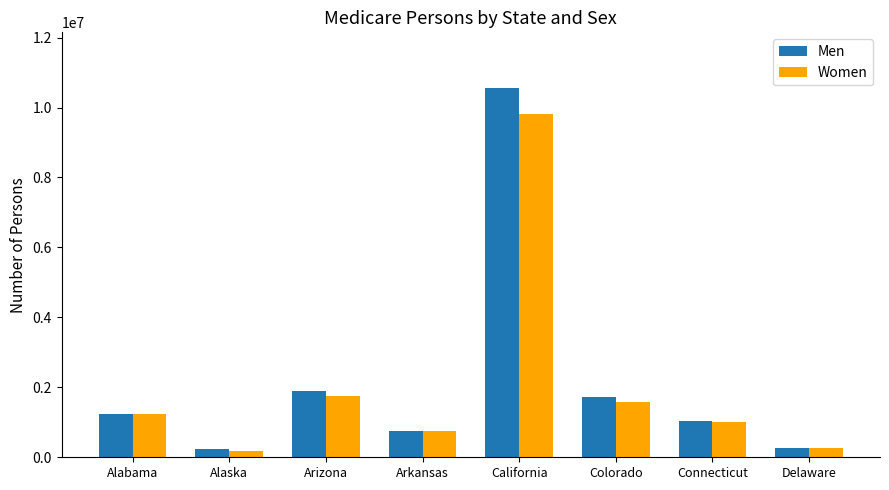

What is the value of the Men bar at the 5th from the left?

10564840